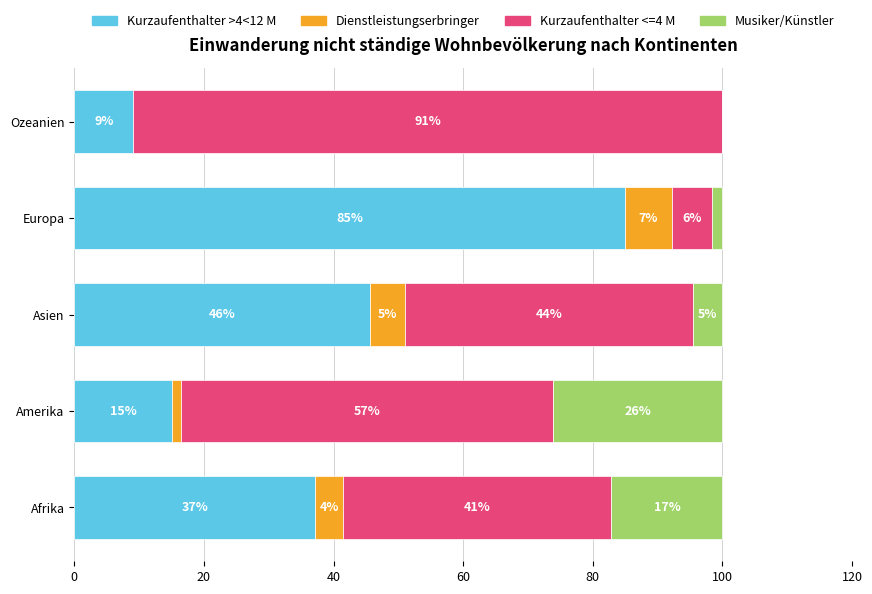

What are all the series names shown in the legend?

Kurzaufenthalter >4<12 M, Dienstleistungserbringer, Kurzaufenthalter <=4 M, Musiker/Künstler